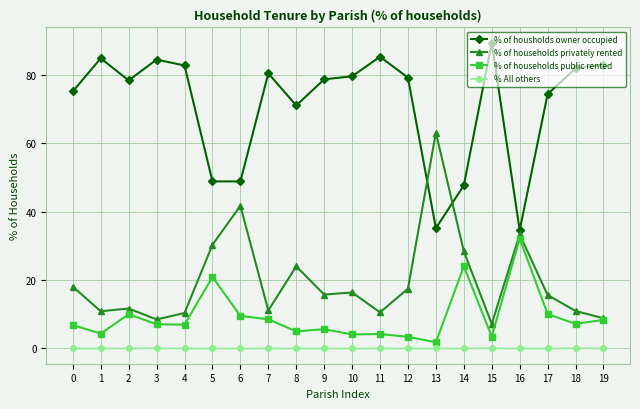

At which category does % of households public rented reach its first local valley?

1